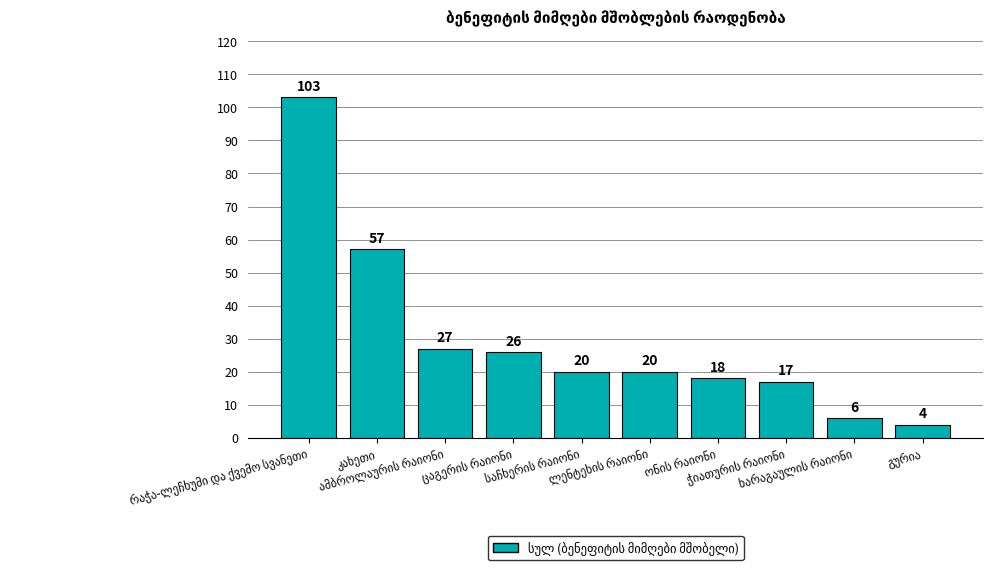

What is the maximum value shown in the chart?

103